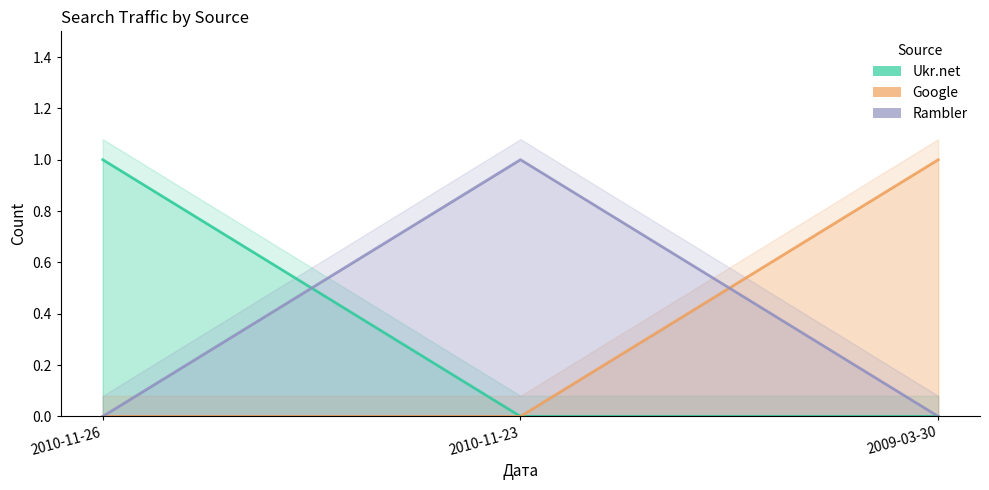

Rank the series at 2010-11-26 from lowest to highest value.

Google, Rambler, Ukr.net